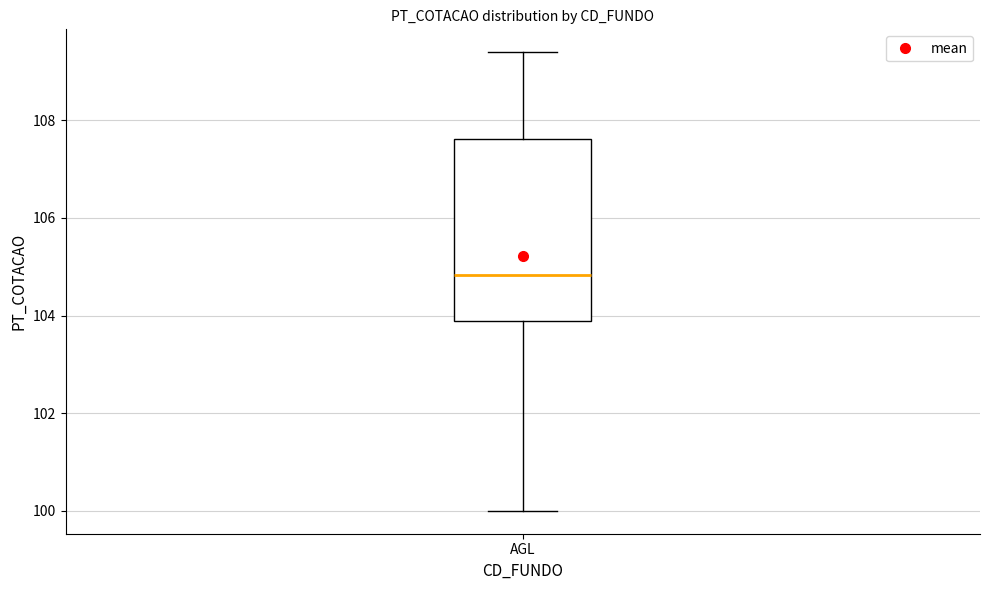

Read this box plot against the y-axis: the position of the median line, the range covered by the box, and the ends of both whiskers. The values are not printed on the chart, so give them approximately, as read against the axis.

median 104.8, box 103.8 to 107.6, whiskers 100.0 to 109.4